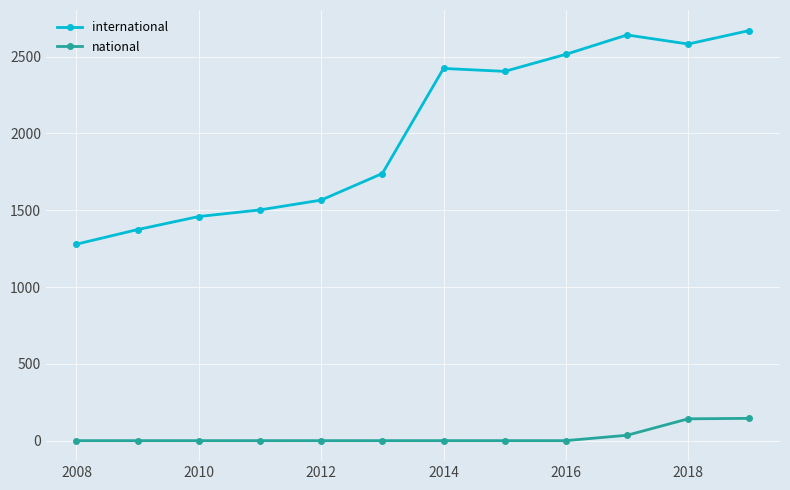

What is the difference between the maximum and minimum values in the national series?

145